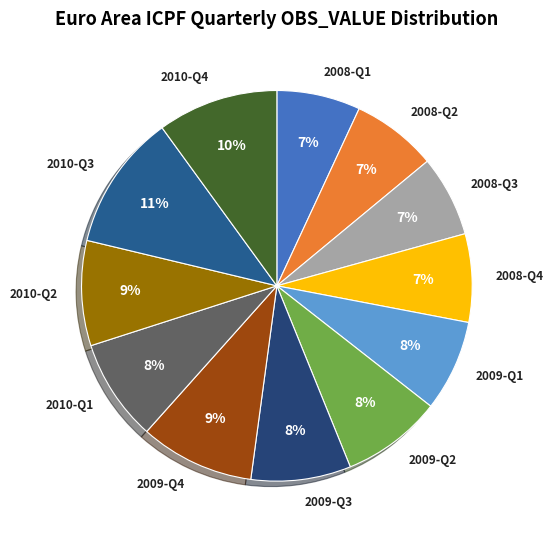

Which slice is the largest?

2010-Q3